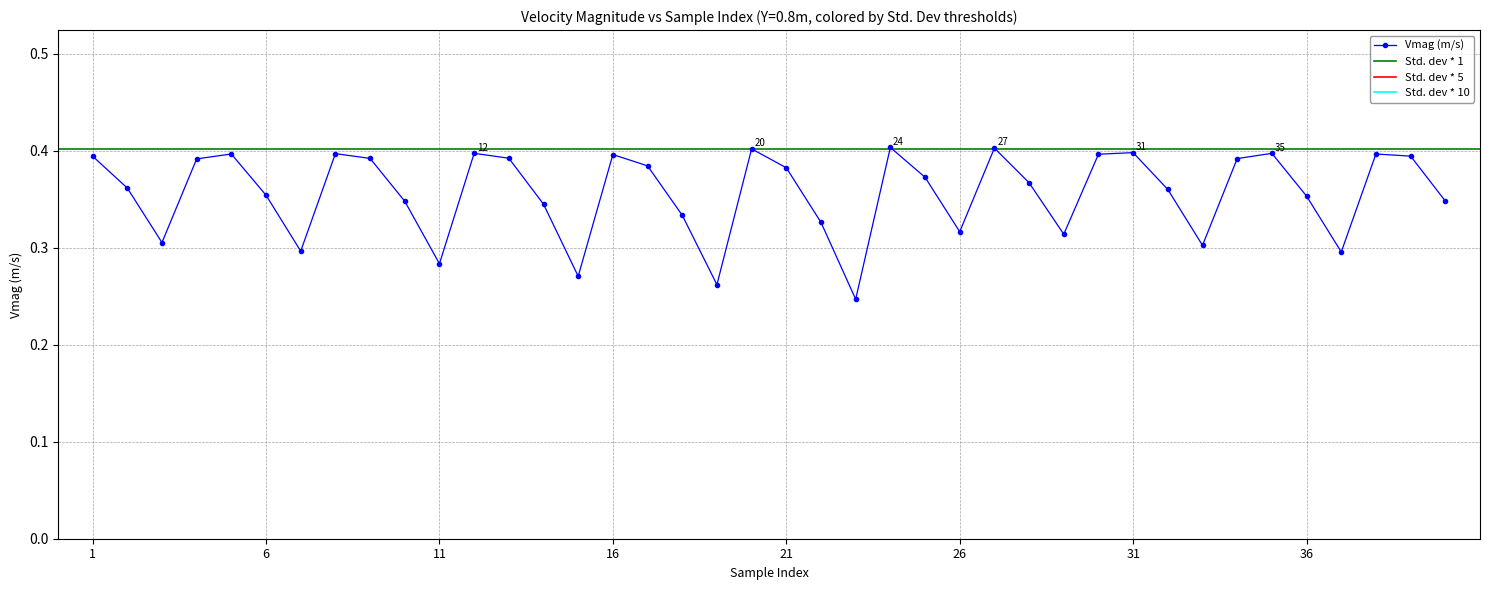

The Vmag (m/s) series shows 0.1 at 16. True or false?

False